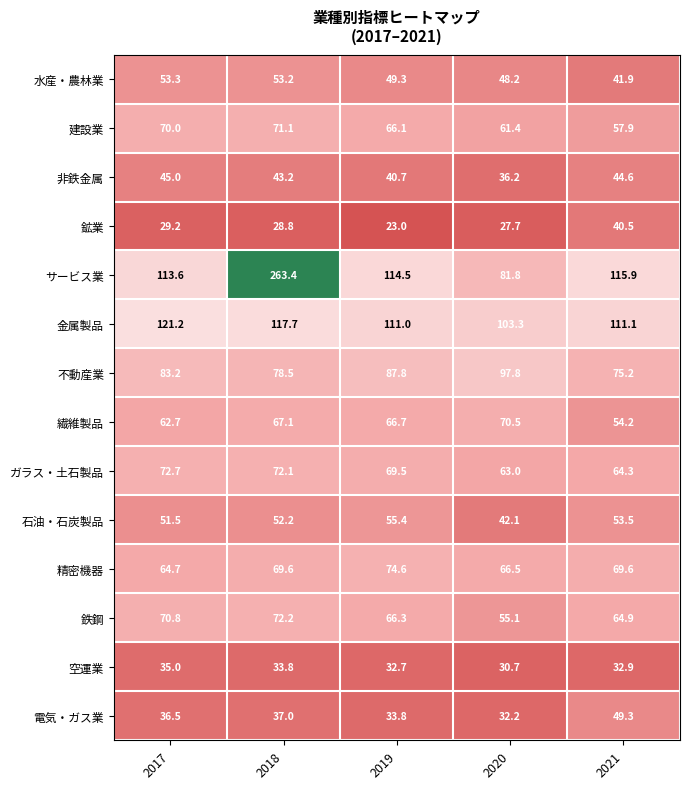

How many data points in 電気・ガス業 are less than 36?

2